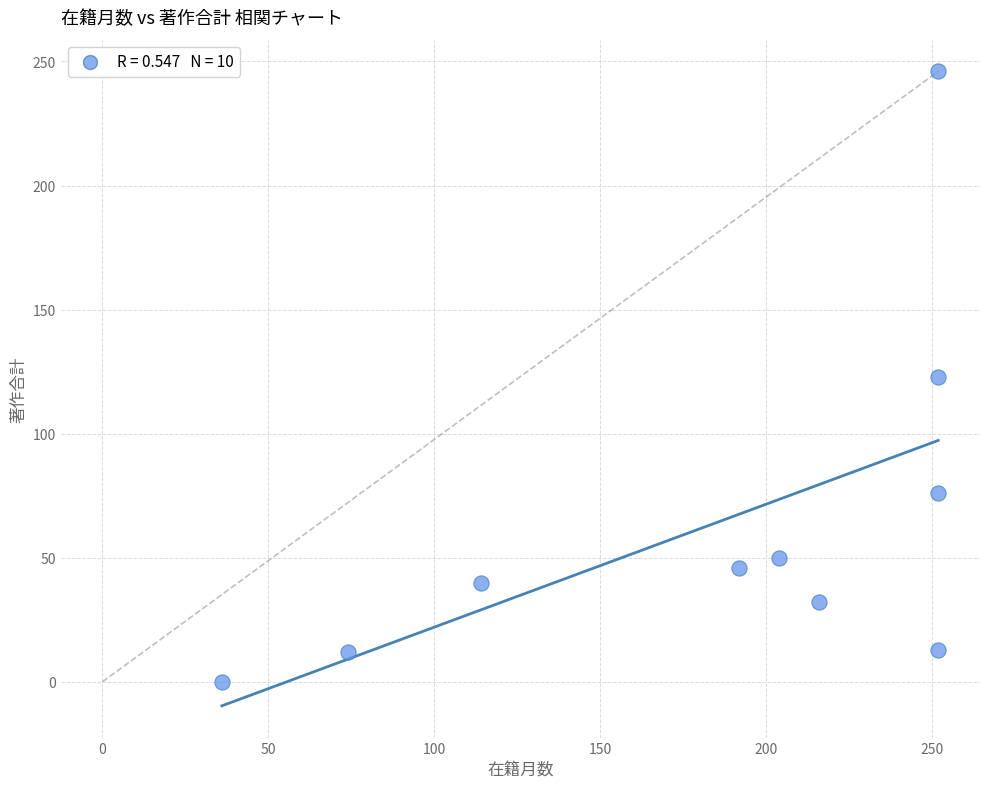

What is the range of X values (max minus min)?

216